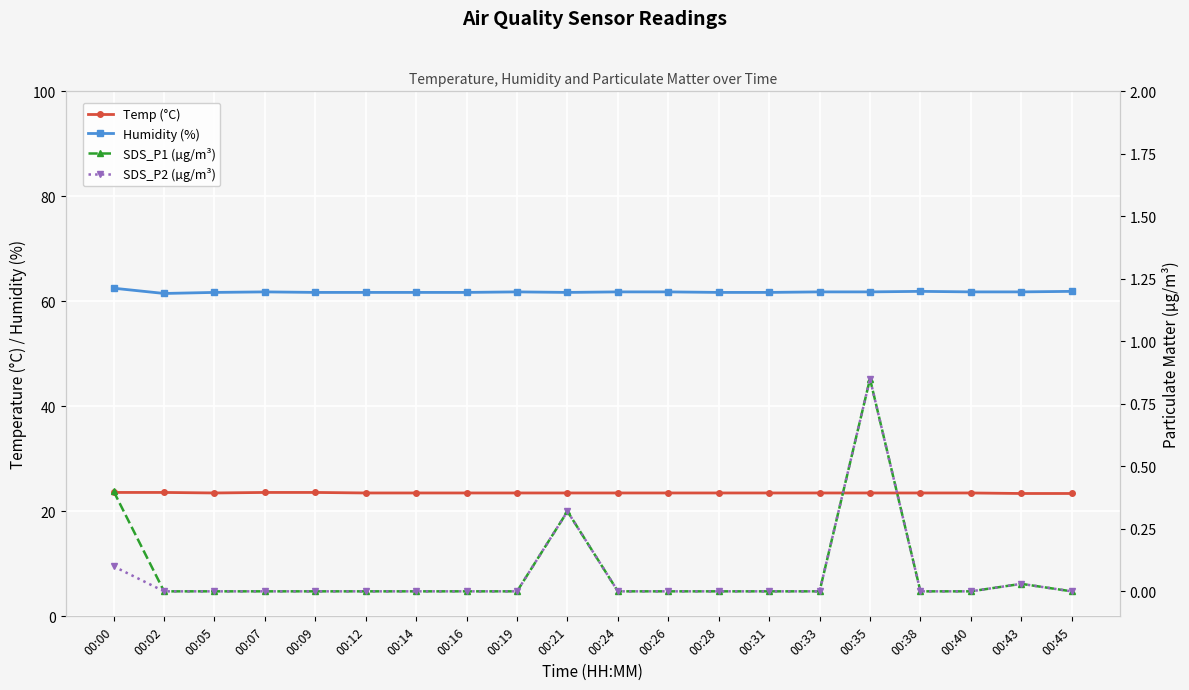

What is the sum of the Humidity (%) values at 00:05 and 00:14?

123.4